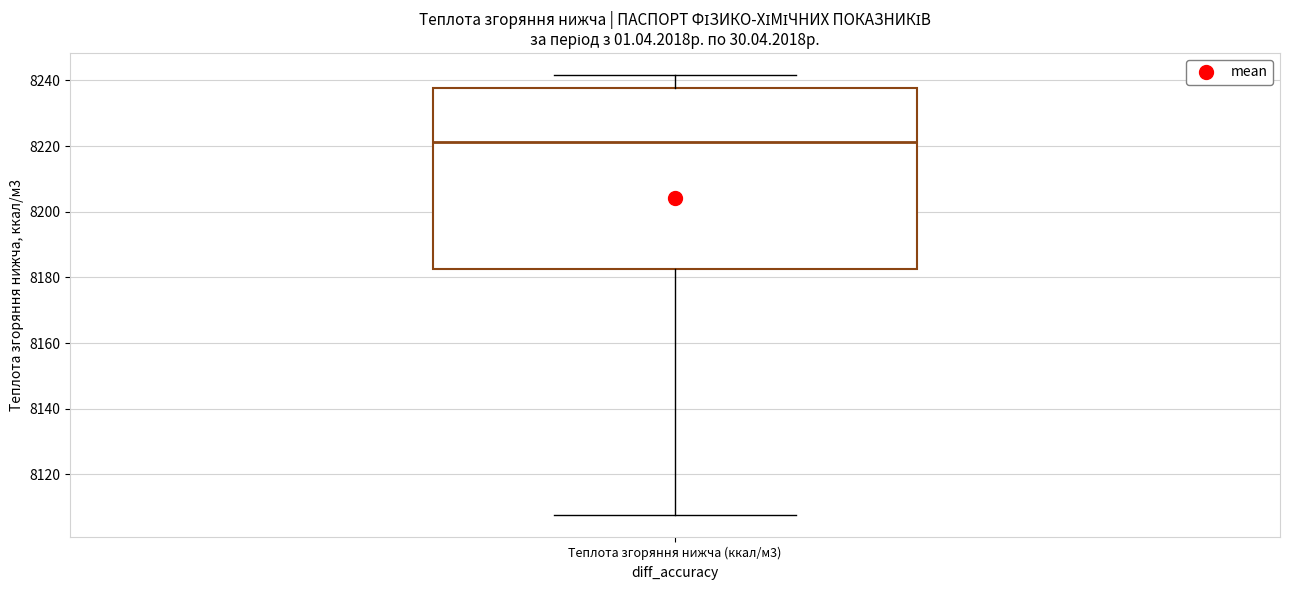

Read this box plot against the y-axis: the position of the median line, the range covered by the box, and the ends of both whiskers. The values are not printed on the chart, so give them approximately, as read against the axis.

median 8222, box 8182 to 8238, whiskers 8108 to 8242